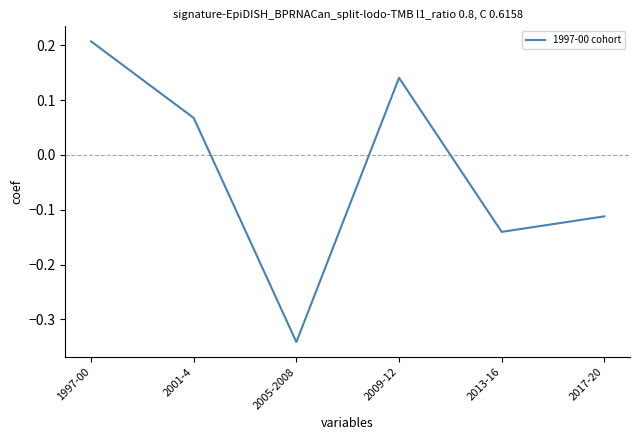

How many interior local valleys (lower than both neighbors) does the data have?

2